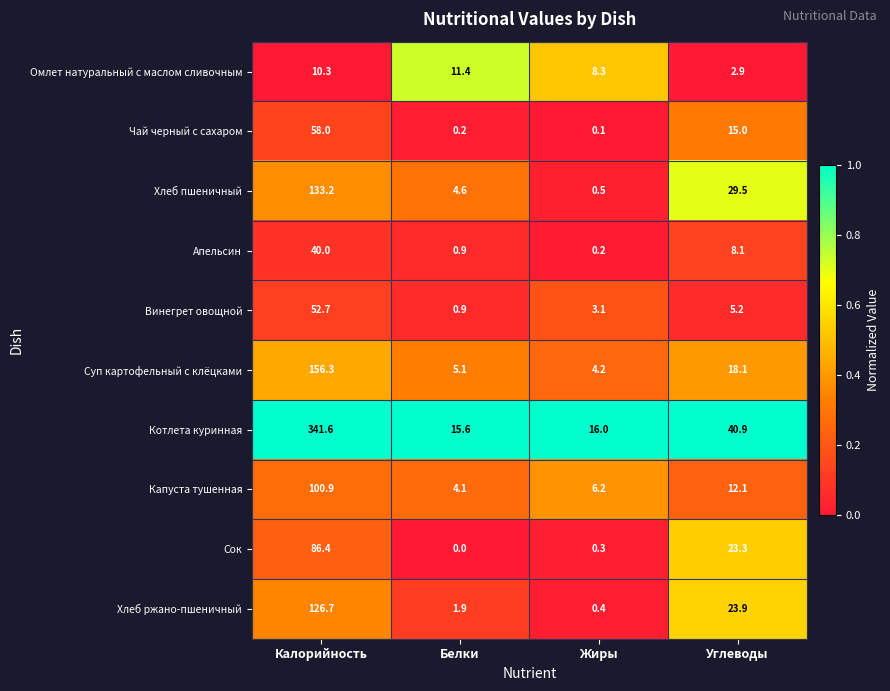

What is the total value across all series at Белки?

44.7